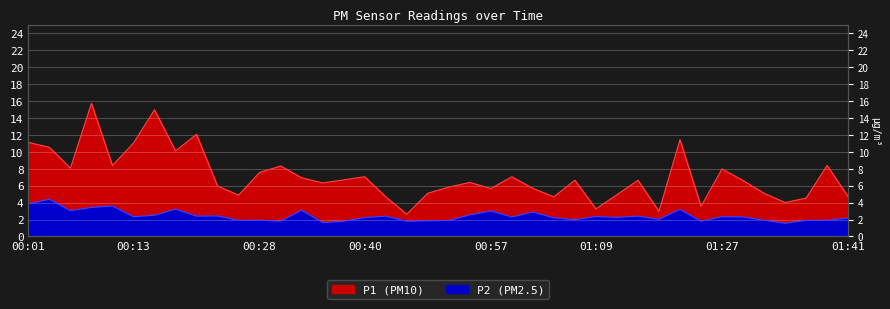

True or false: P1 and P2 cross at least once.

False